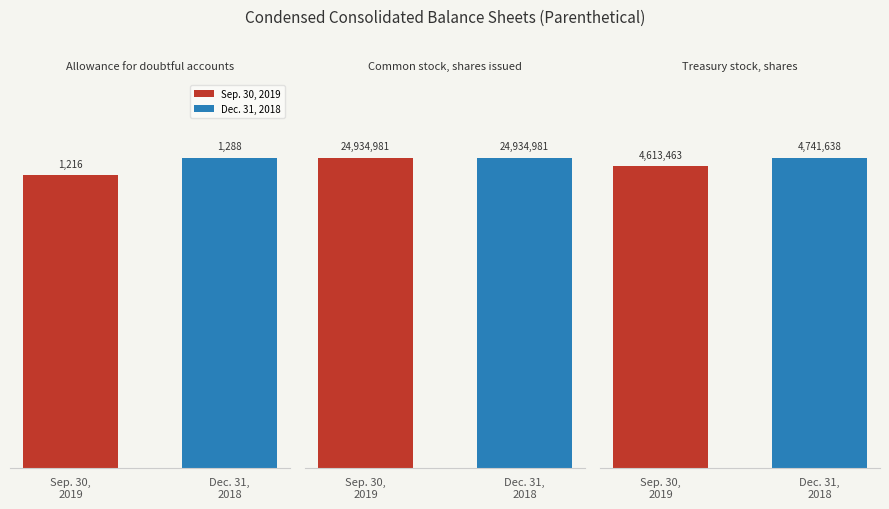

What are all the series names shown in the legend?

Sep. 30, 2019, Dec. 31, 2018